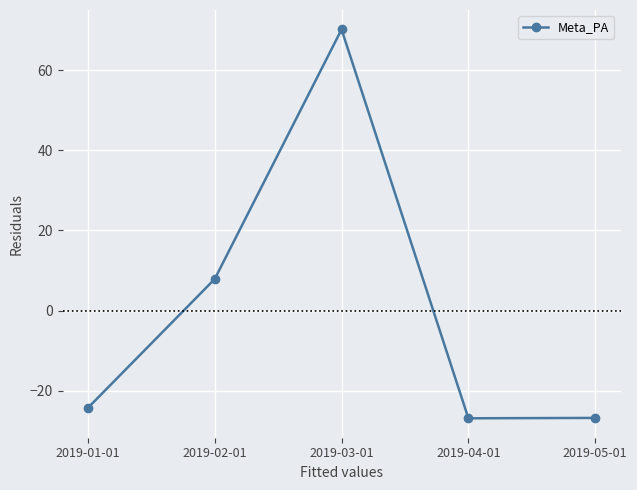

Where is the data nearest to the value 21?

2019-02-01